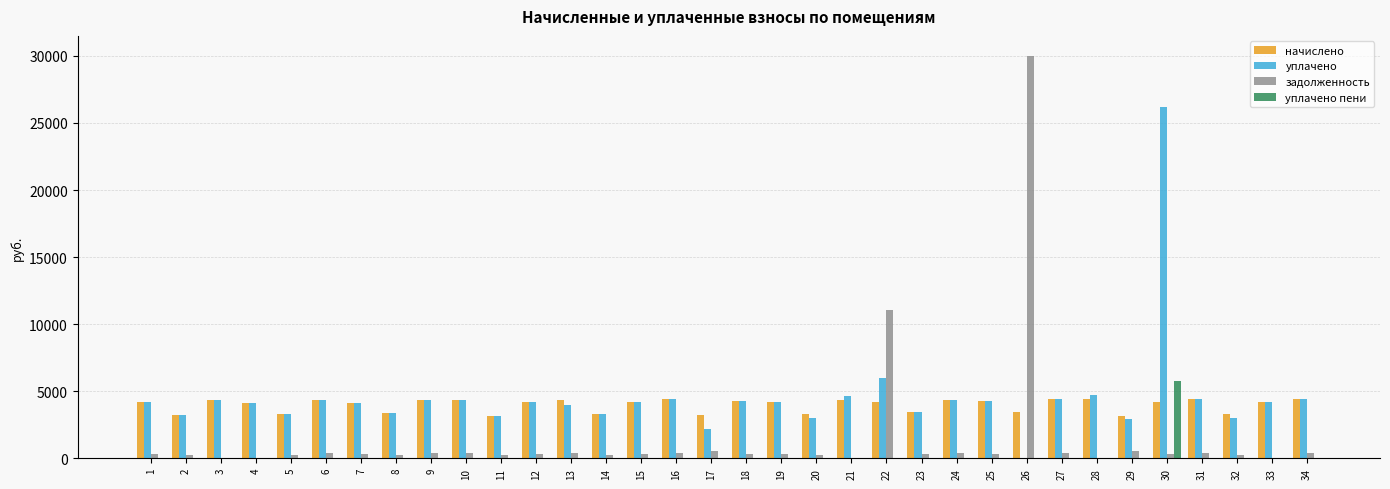

Which series changed the most between 15 and 30?

уплачено